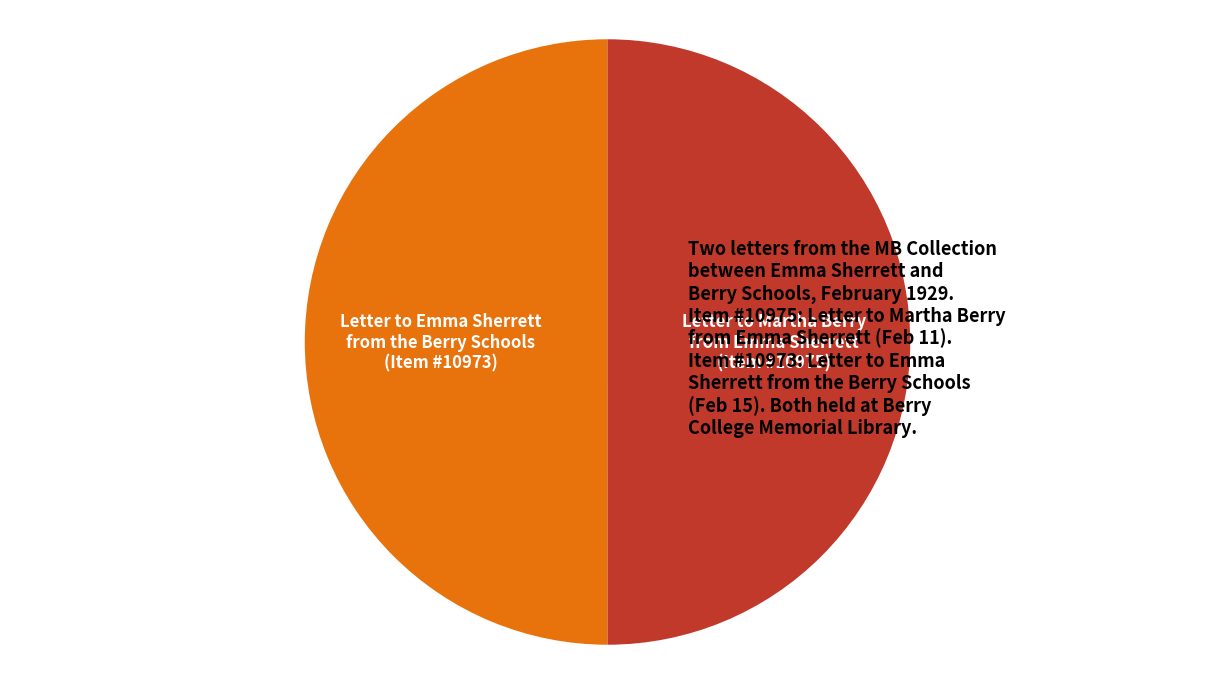

Count the number of slices in the pie.

2